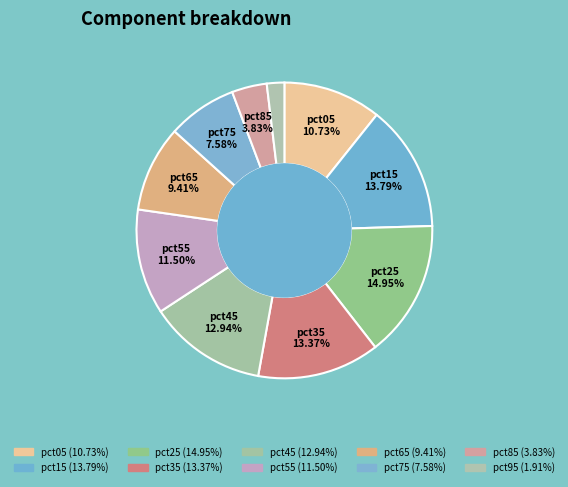

Count the number of slices in the pie.

10